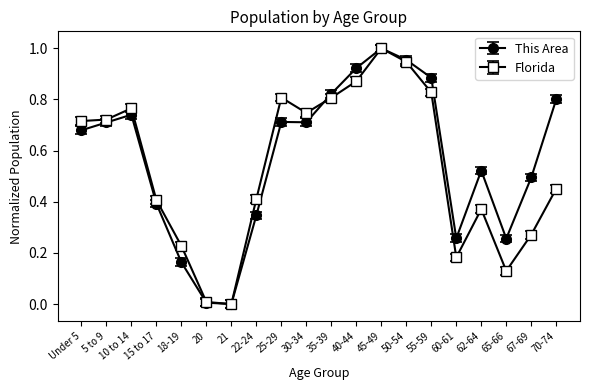

In Florida, how many points are higher than both neighbors (excluding endpoints)?

4